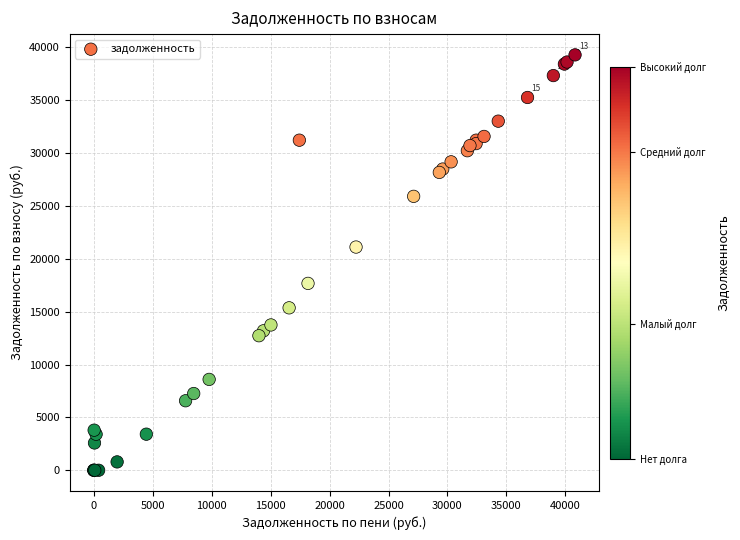

What Y value in the scatter plot is closest to 19650?

21119.2